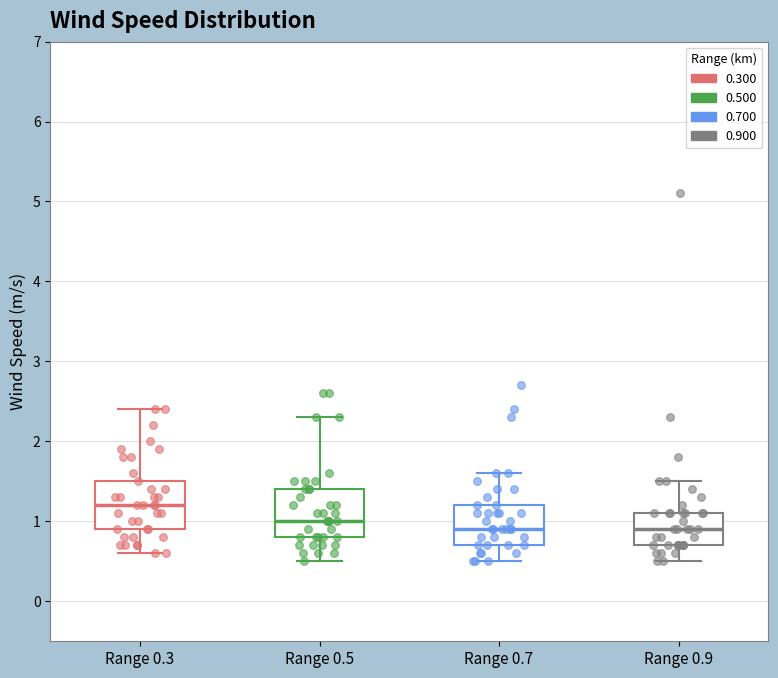

Where is the lower edge of the box for Range 0.7 on the y-axis? The values are not printed on the chart, so give them approximately, as read against the axis.

0.7